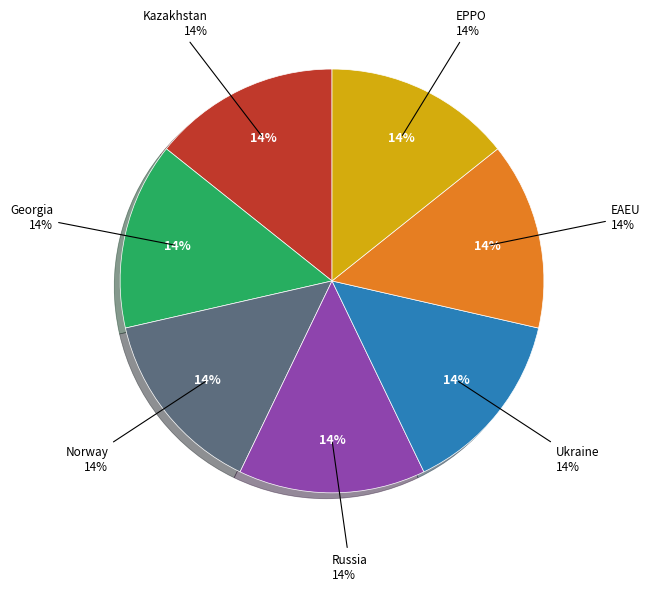

How much of the chart is everything except Norway?

85.7%